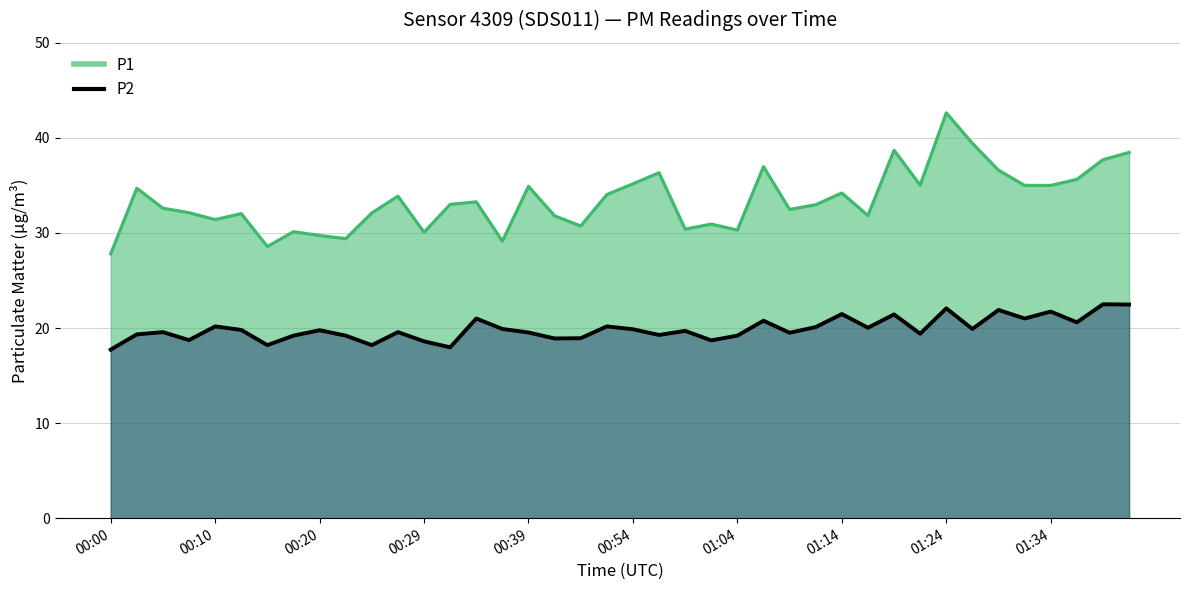

Reading left to right, transcribe all the data shown in this chart.

P1: 27.8	34.7	32.6	32.1	31.4	32.0	28.6	30.1	29.7	29.4	32.1	33.9	30.1	33.0	33.3	29.1	34.9	31.8	30.7	34.0	35.2	36.3	30.4	30.9	30.3	37.0	32.5	33.0	34.2	31.8	38.7	35.0	42.6	39.4	36.6	35.0	35.0	35.6	37.7	38.5
P2: 17.7	19.3	19.6	18.7	20.2	19.8	18.2	19.2	19.8	19.2	18.2	19.6	18.6	18.0	21.0	19.9	19.5	18.9	18.9	20.2	19.9	19.3	19.7	18.7	19.2	20.8	19.5	20.1	21.5	20.0	21.4	19.4	22.1	19.9	21.9	21.0	21.7	20.6	22.5	22.5